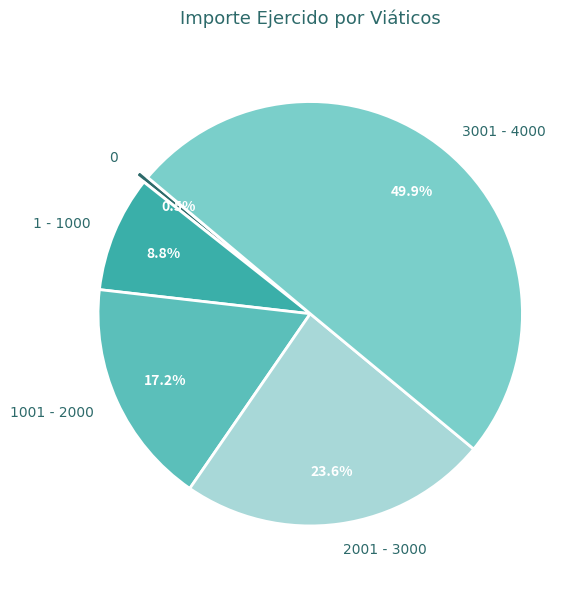

Which has a higher value, 1 - 1000 or 0?

1 - 1000